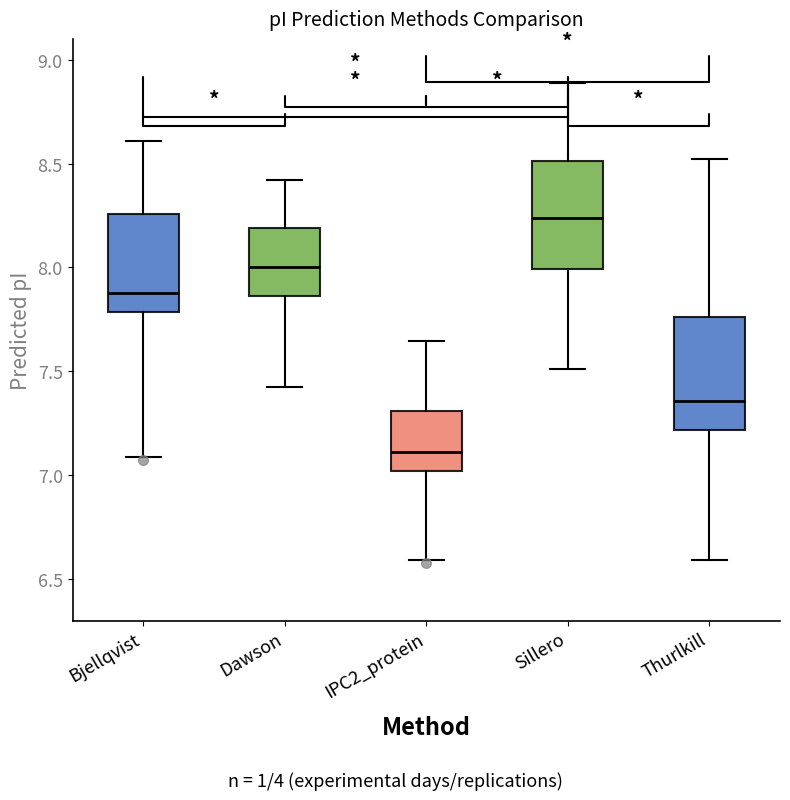

Where does the median line of the box for IPC2_protein sit on the y-axis? The values are not printed on the chart, so give them approximately, as read against the axis.

7.10